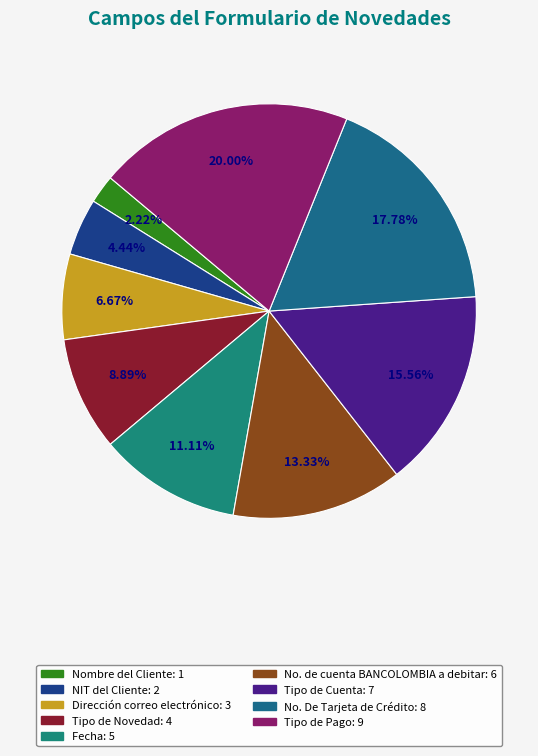

Is it true that Tipo de Novedad is 9% of the pie?

True